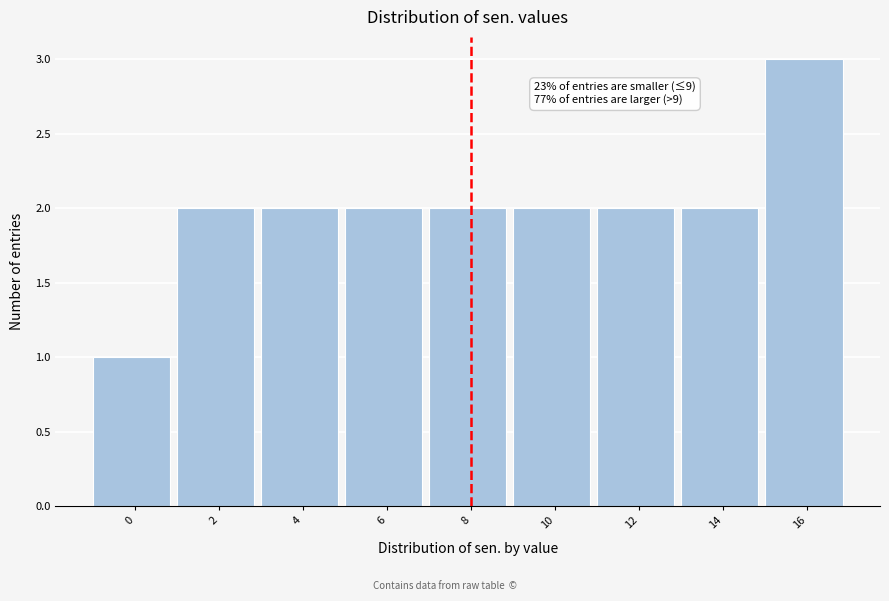

Reading right to left, what are all the values shown in this chart?

16=3	14=2	12=2	10=2	8=2	6=2	4=2	2=2	0=1